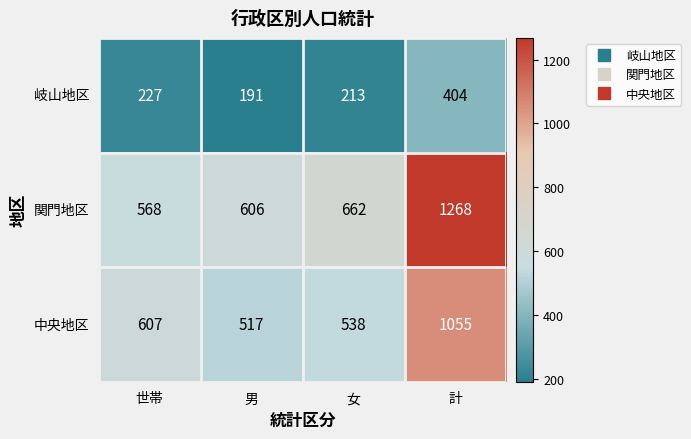

The value of 中央地区 at 世帯 is 607. True or false?

True